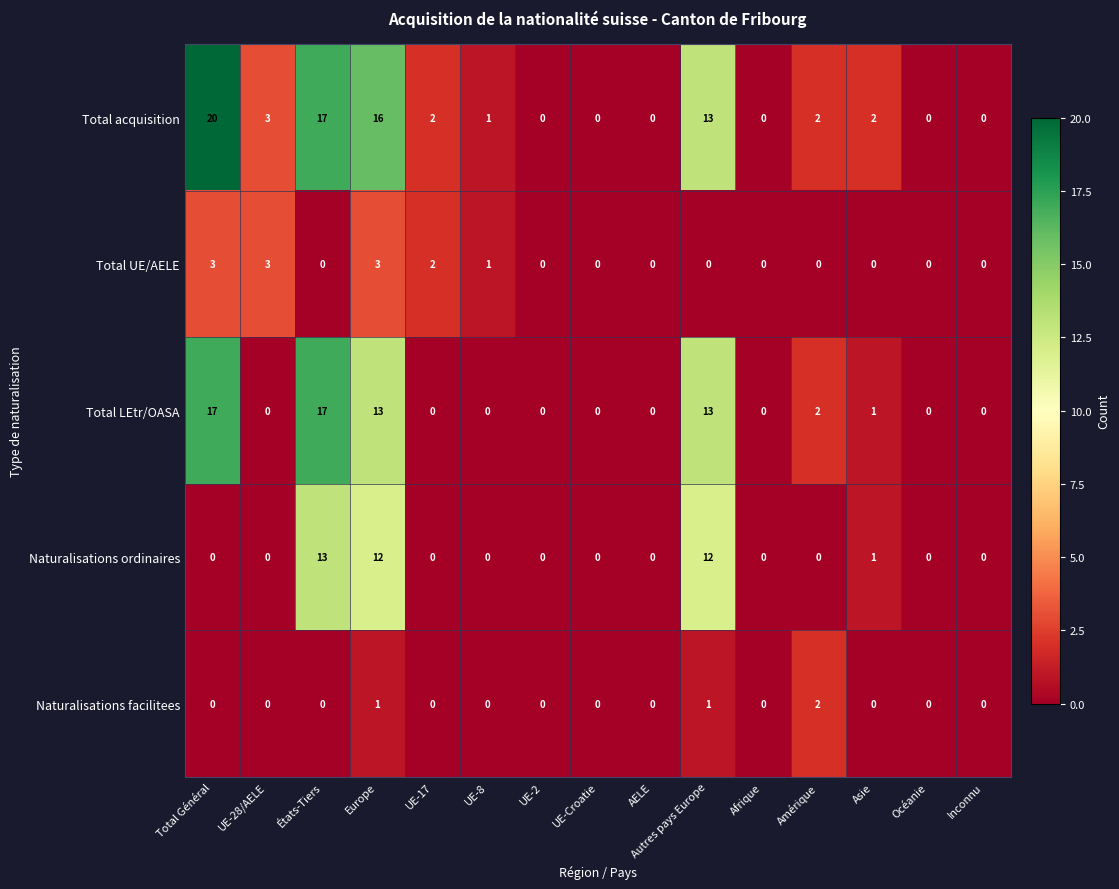

How many values in the Total LEtr/OASA series exceed 0?

6